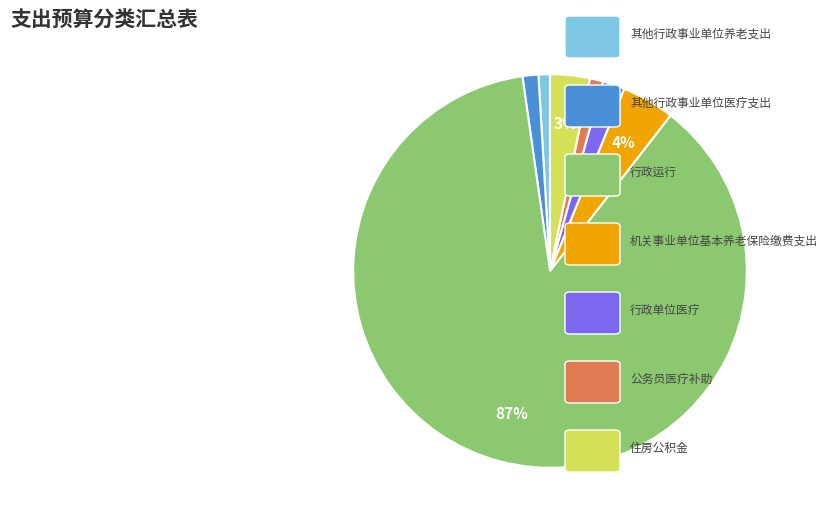

Is there a majority slice in this chart?

Yes